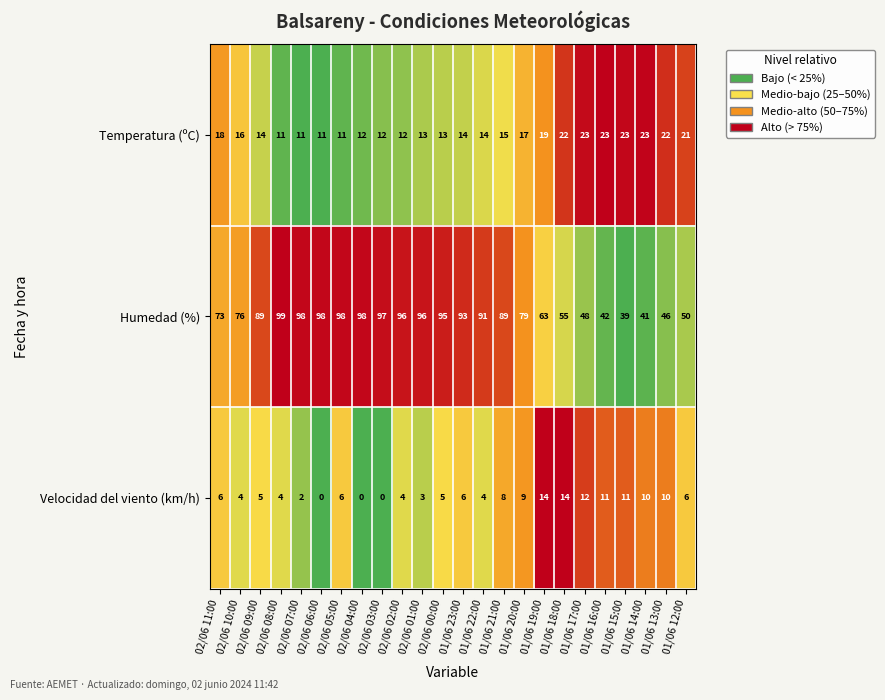

The value of Humedad (%) at 02/06 00:00 is 24. True or false?

False